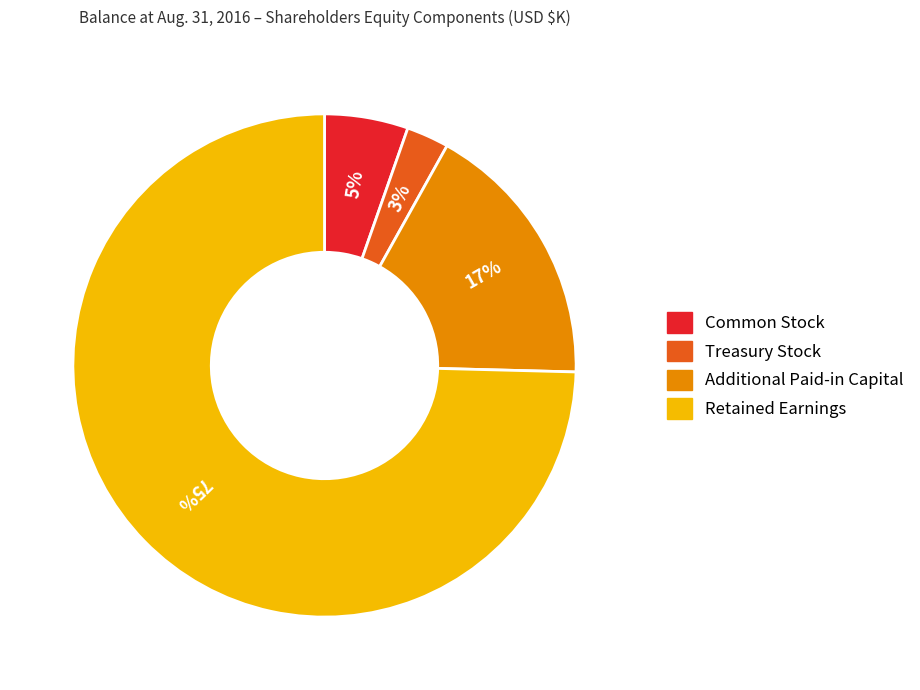

Do Treasury Stock and Additional Paid-in Capital together represent more than half of the pie?

No